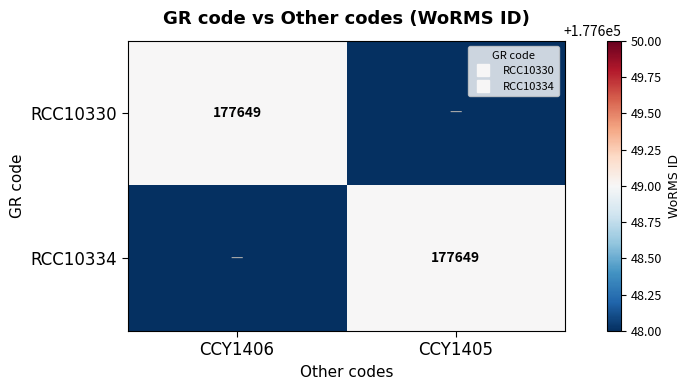

At which category is the sum across all series the highest?

CCY1406